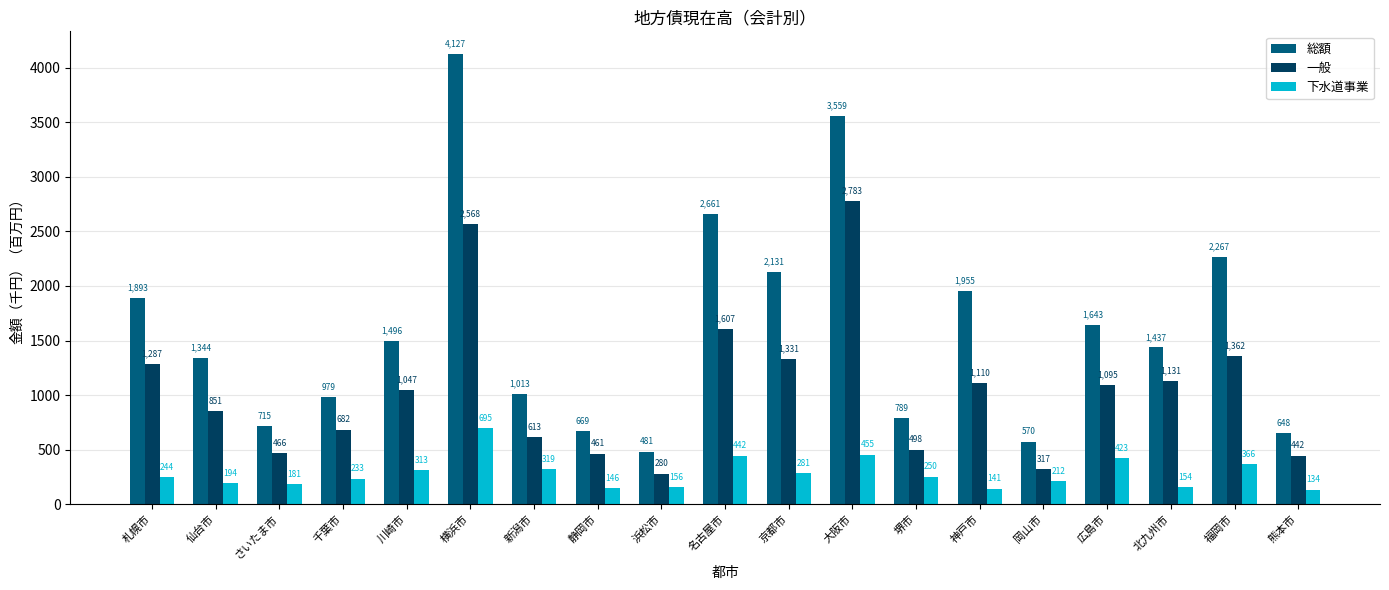

What is the total value across all series at 神戸市?

3207.3